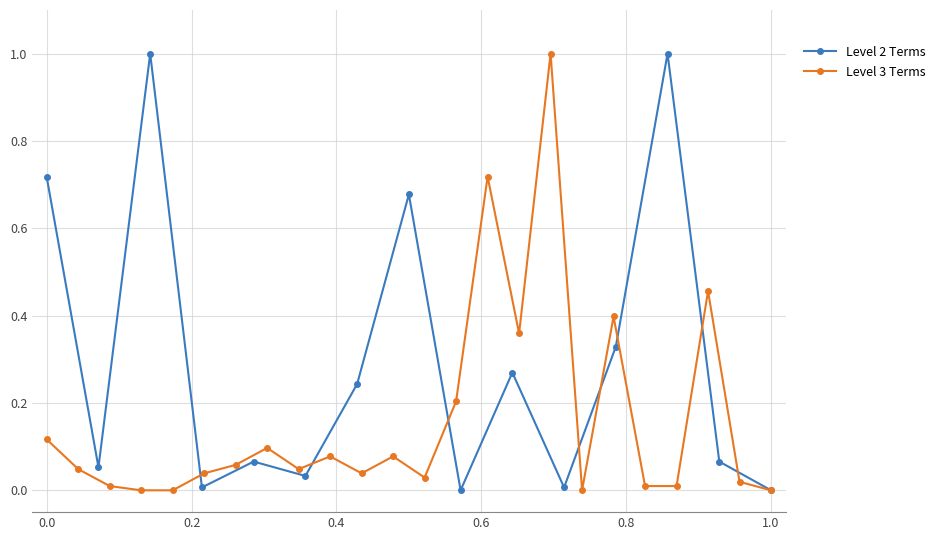

What is the greatest value displayed?

1.0